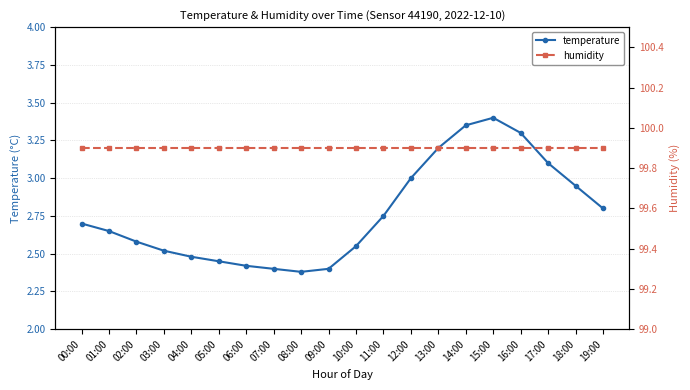

True or false: humidity and temperature intersect in this chart.

False